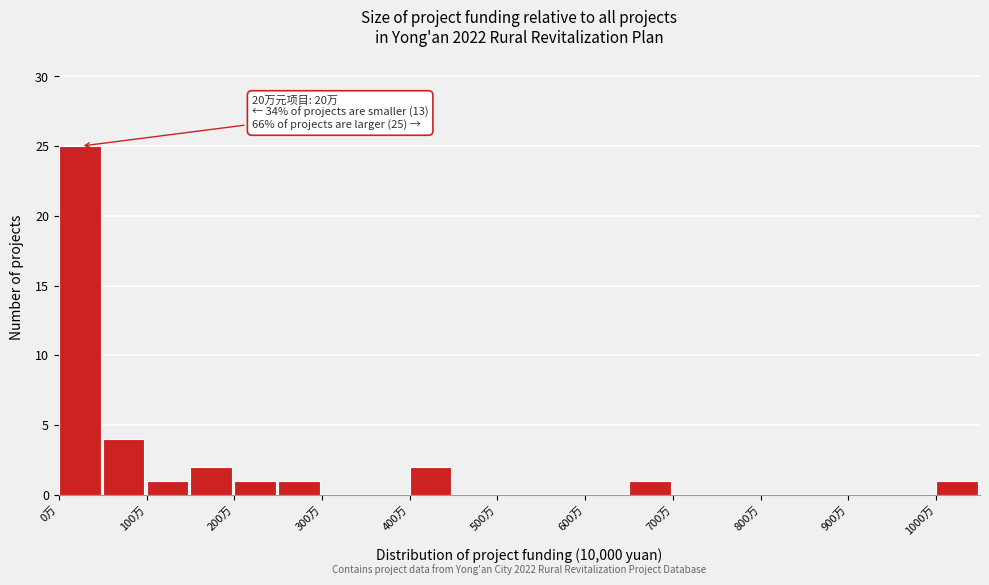

Which range on the x-axis has the tallest bar?

0 to 50